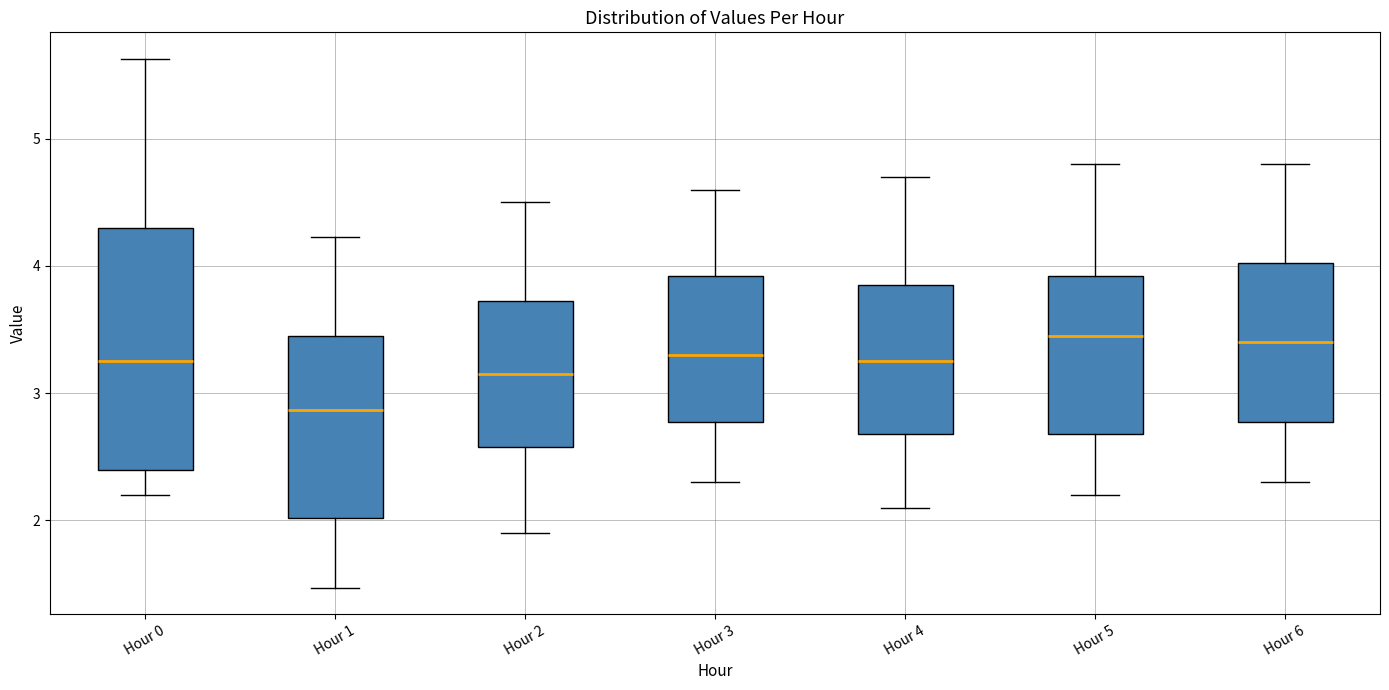

Comparing the boxes themselves (not the whiskers), which one is the tallest?

Hour 0